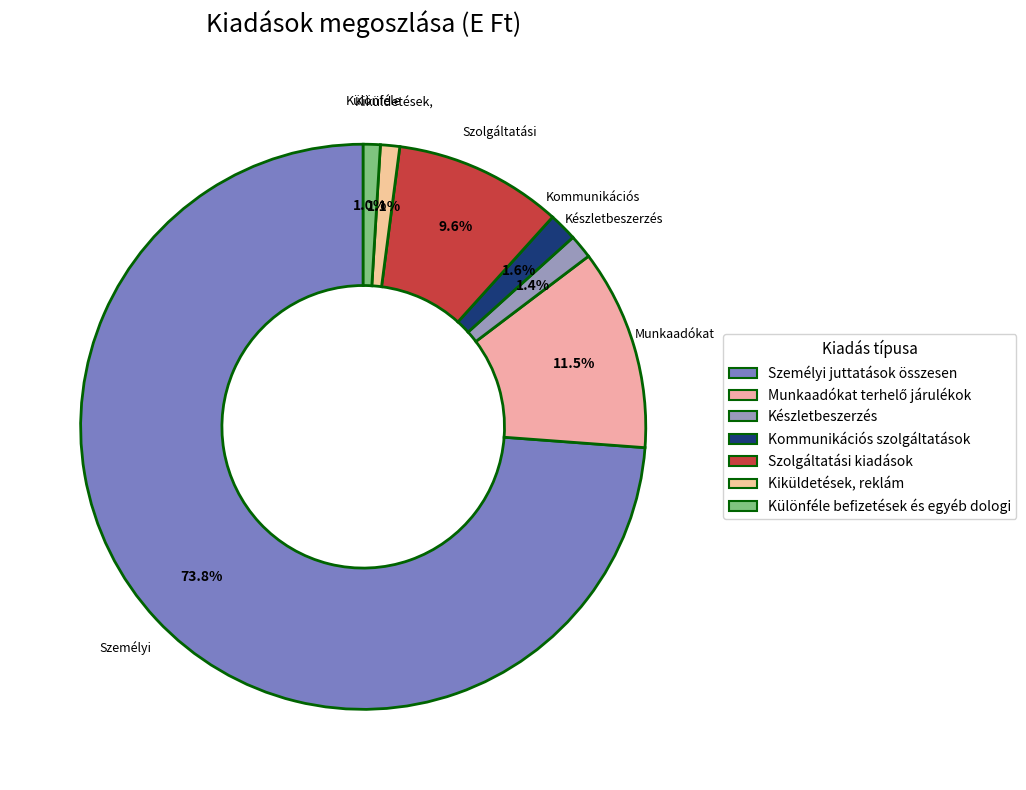

True or false: Készletbeszerzés accounts for 15% of the total.

False